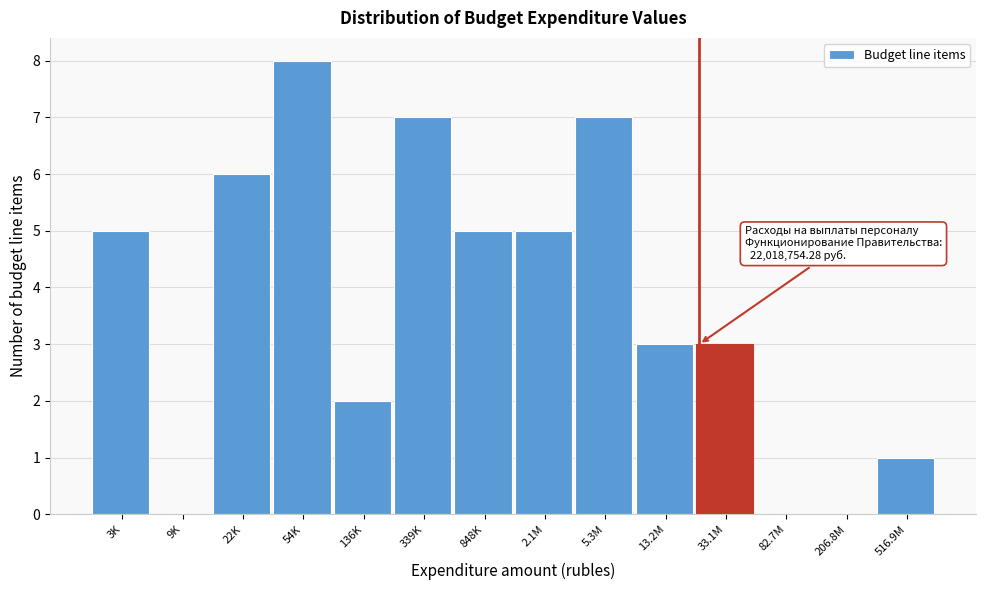

Reading left to right, extract all data points from this chart.

3K=5	9K=0	22K=6	54K=8	136K=2	339K=7	848K=5	2.1M=5	5.3M=7	13.2M=3	33.1M=3	82.7M=0	206.8M=0	516.9M=1